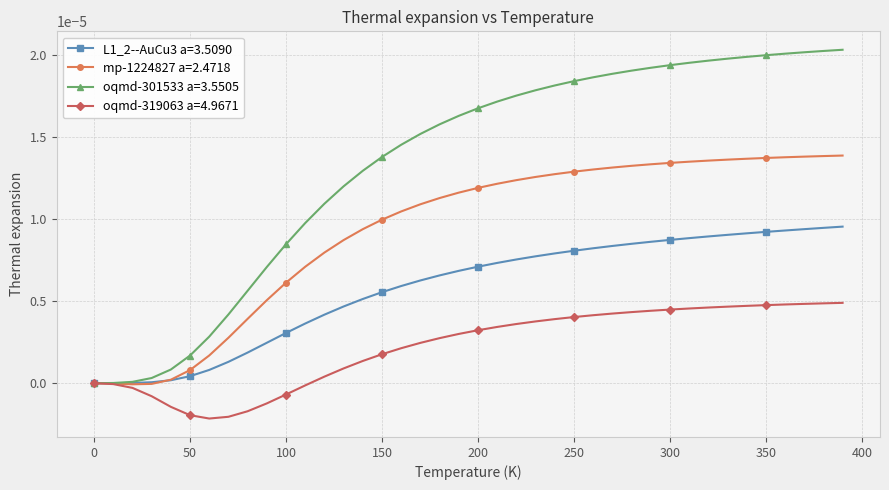

Rank the series by their maximum value, from highest to lowest.

oqmd-301533 a=3.5505, mp-1224827 a=2.4718, L1_2--AuCu3 a=3.5090, oqmd-319063 a=4.9671